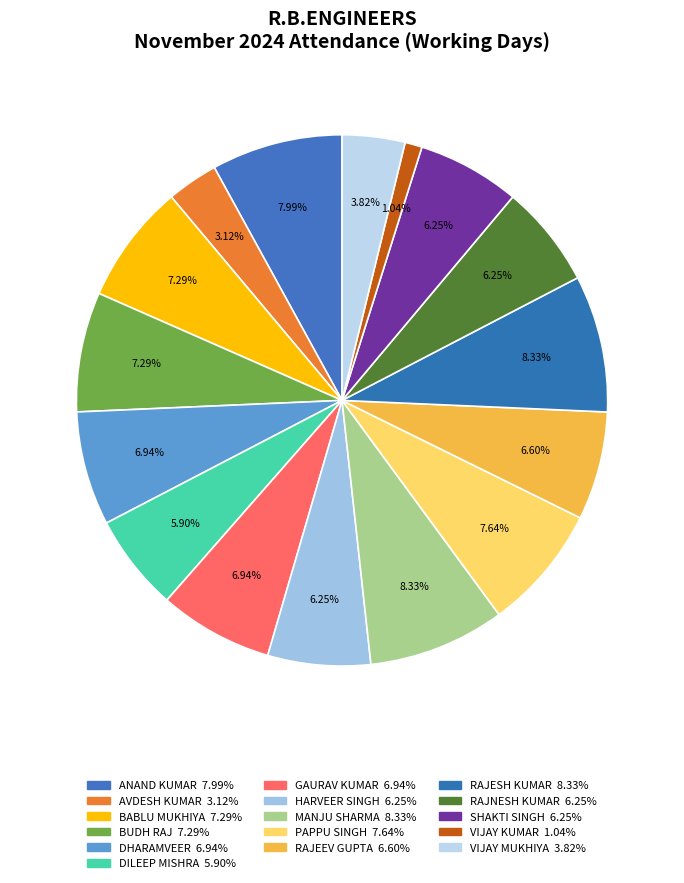

Count the number of slices in the pie.

16